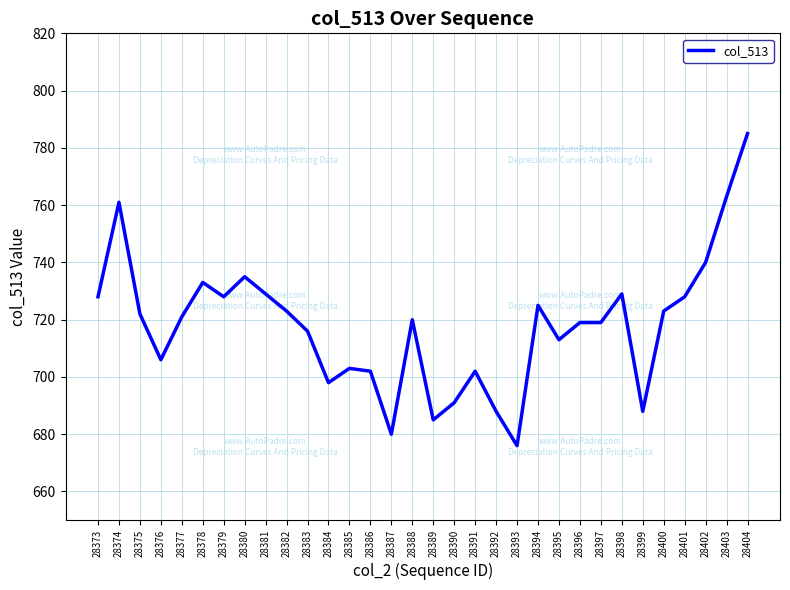

What is the change in value from 28389 to 28397?

+34